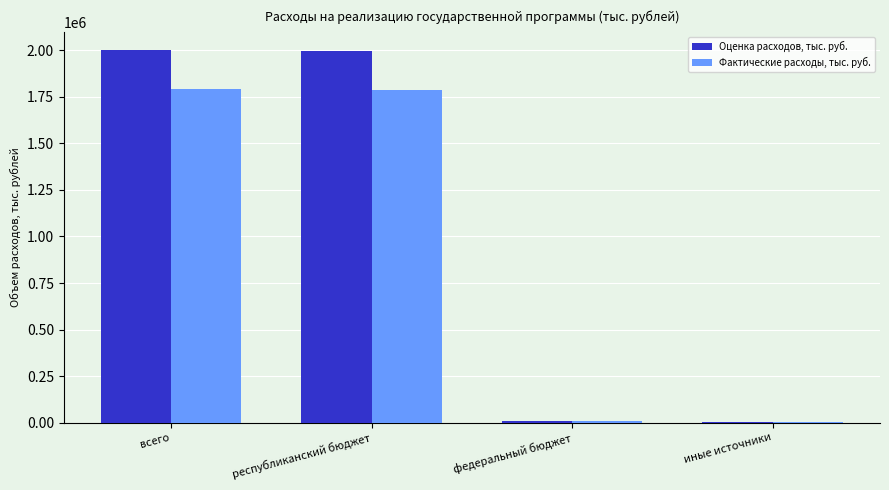

What is the approximate value of Фактические расходы, тыс. руб. at федеральный бюджет?

6455.5